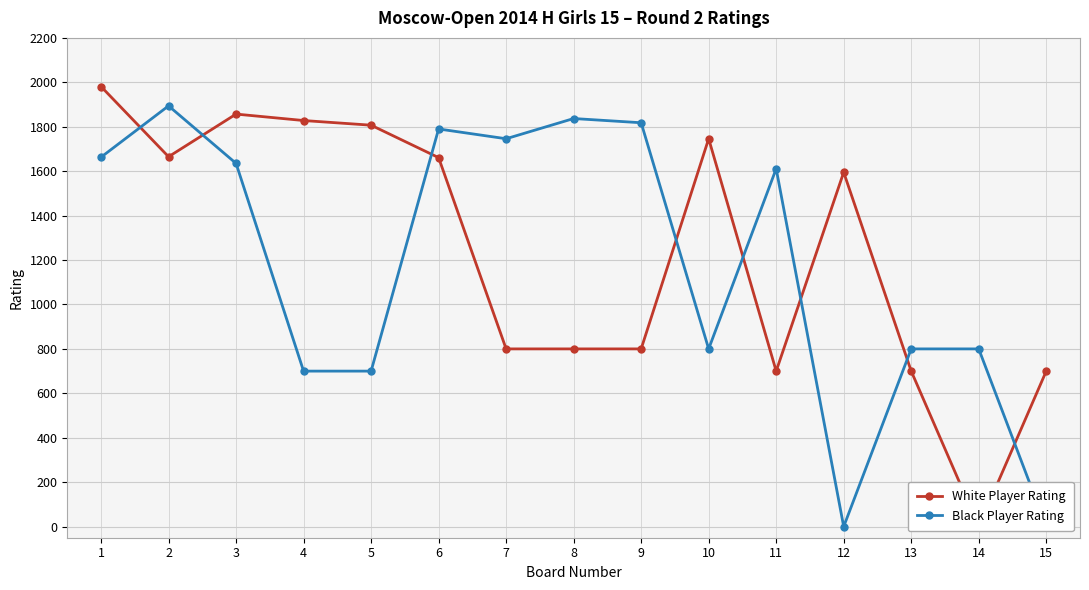

What is the greatest value displayed?

1981